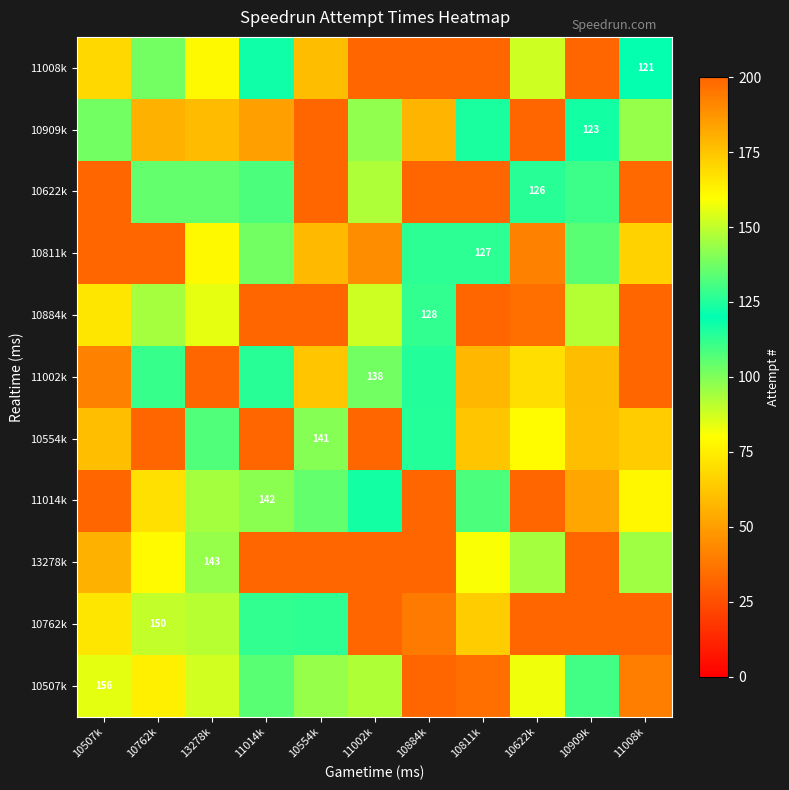

What is the difference between the highest and lowest values at 11014k?

133.0